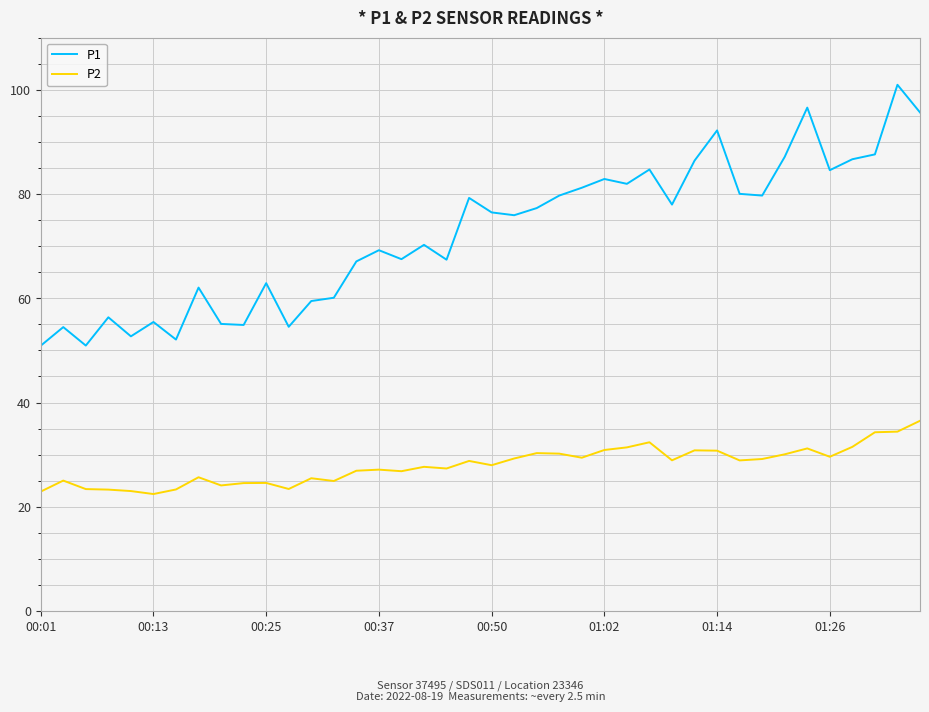

What is the highest value of the P1 series?

101.0